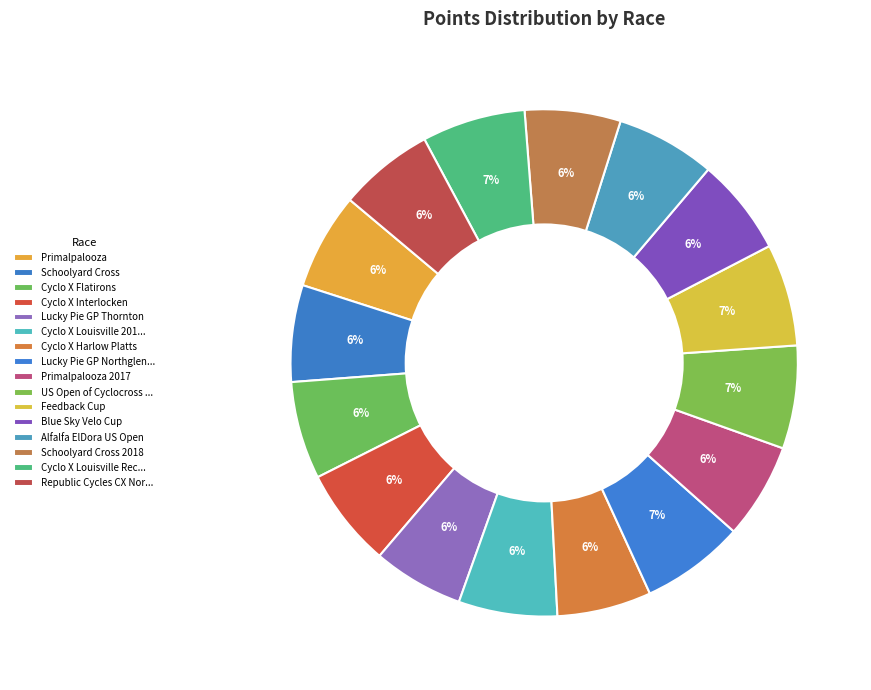

Which has a higher value, Cyclo X Flatirons or Schoolyard Cross 2018?

Cyclo X Flatirons